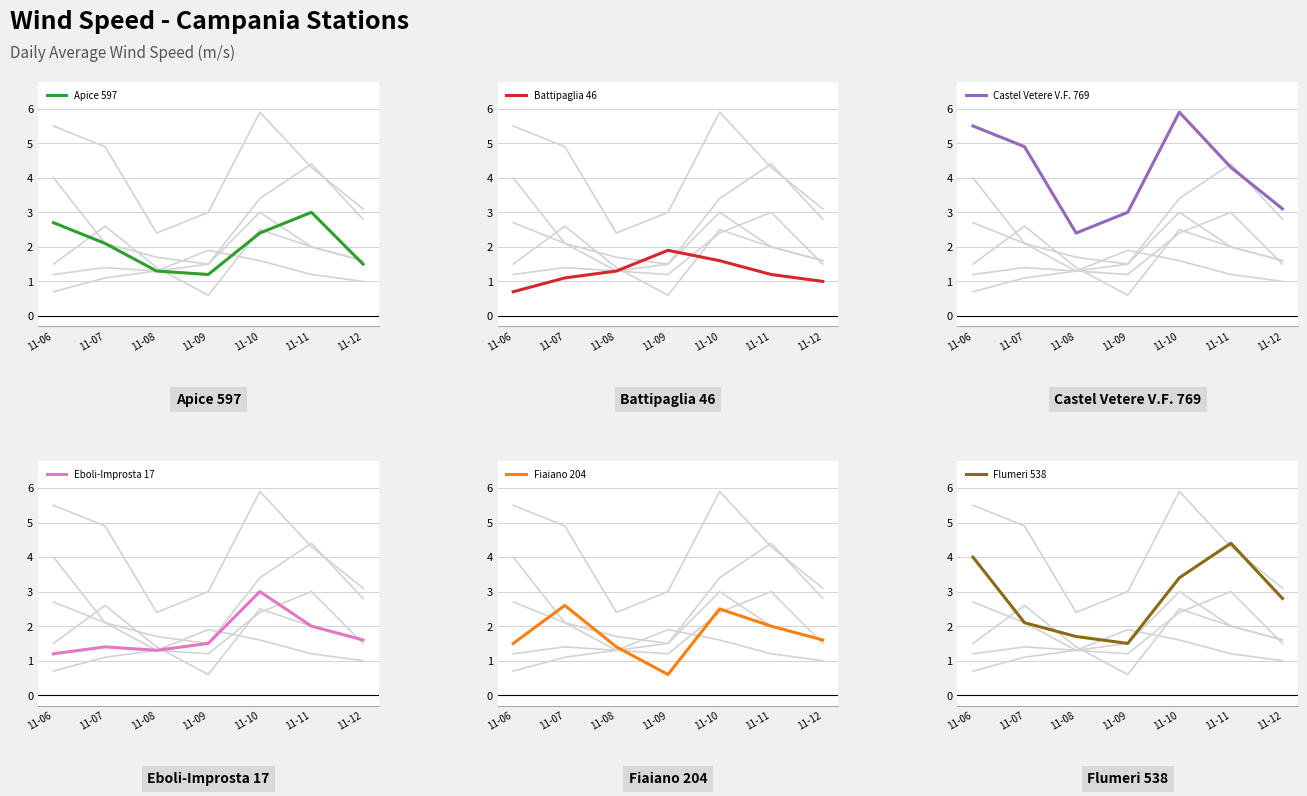

Reading left to right, list all the values displayed in this chart.

Apice 597: 11-06=2.7	11-07=2.1	11-08=1.3	11-09=1.2	11-10=2.4	11-11=3.0	11-12=1.5
Battipaglia 46: 11-06=0.7	11-07=1.1	11-08=1.3	11-09=1.9	11-10=1.6	11-11=1.2	11-12=1.0
Castel Vetere V.F. 769: 11-06=5.5	11-07=4.9	11-08=2.4	11-09=3.0	11-10=5.9	11-11=4.3	11-12=3.1
Eboli-Improsta 17: 11-06=1.2	11-07=1.4	11-08=1.3	11-09=1.5	11-10=3.0	11-11=2.0	11-12=1.6
Fiaiano 204: 11-06=1.5	11-07=2.6	11-08=1.4	11-09=0.6	11-10=2.5	11-11=2.0	11-12=1.6
Flumeri 538: 11-06=4.0	11-07=2.1	11-08=1.7	11-09=1.5	11-10=3.4	11-11=4.4	11-12=2.8